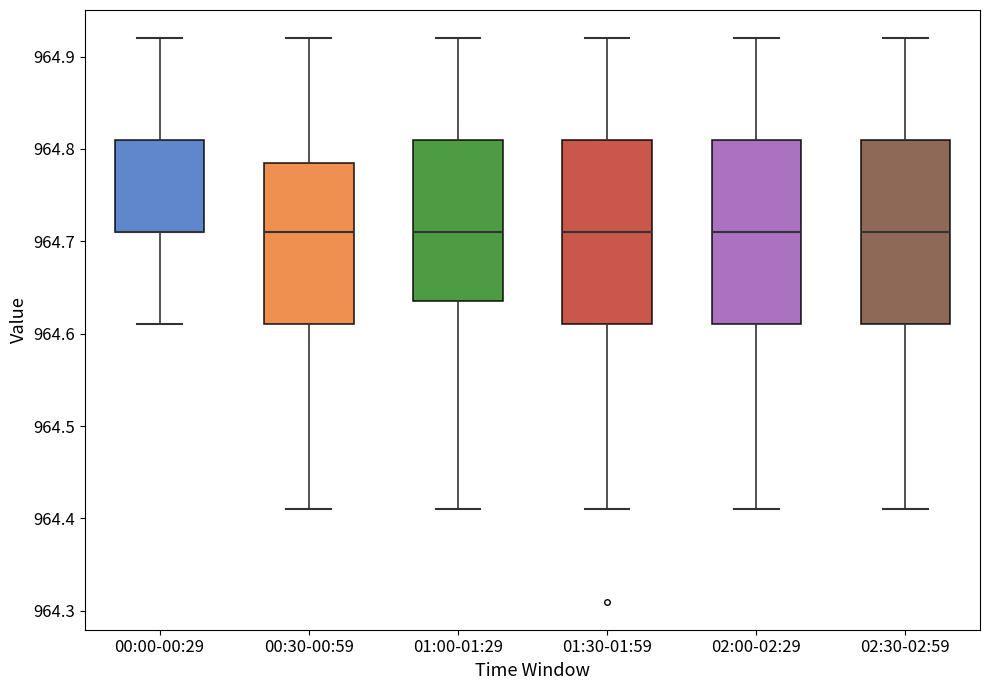

Reading left to right, transcribe this box plot: for each box, give where its median line is, the range the box spans, and where its two whiskers end, as read against the y-axis. The values are not printed on the chart, so give them approximately, as read against the axis.

00:00-00:29: median 964.71 (drawn on the box's lower edge), box 964.71 to 964.81, whiskers 964.61 to 964.92
00:30-00:59: median 964.71, box 964.61 to 964.79, whiskers 964.41 to 964.92
01:00-01:29: median 964.71, box 964.64 to 964.81, whiskers 964.41 to 964.92
01:30-01:59: median 964.71, box 964.61 to 964.81, whiskers 964.41 to 964.92
02:00-02:29: median 964.71, box 964.61 to 964.81, whiskers 964.41 to 964.92
02:30-02:59: median 964.71, box 964.61 to 964.81, whiskers 964.41 to 964.92